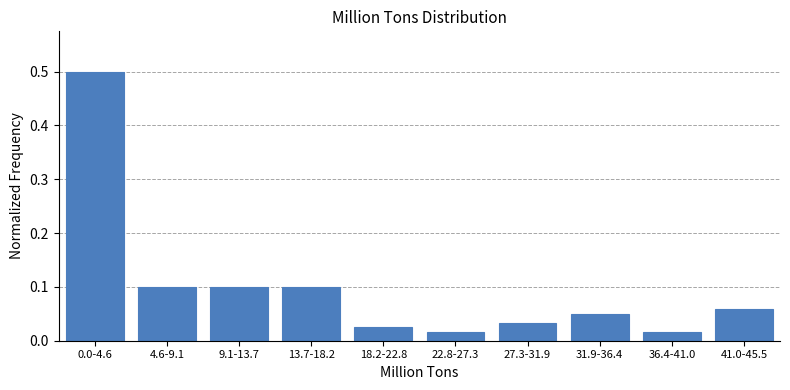

What is the maximum value shown in the chart?

0.5